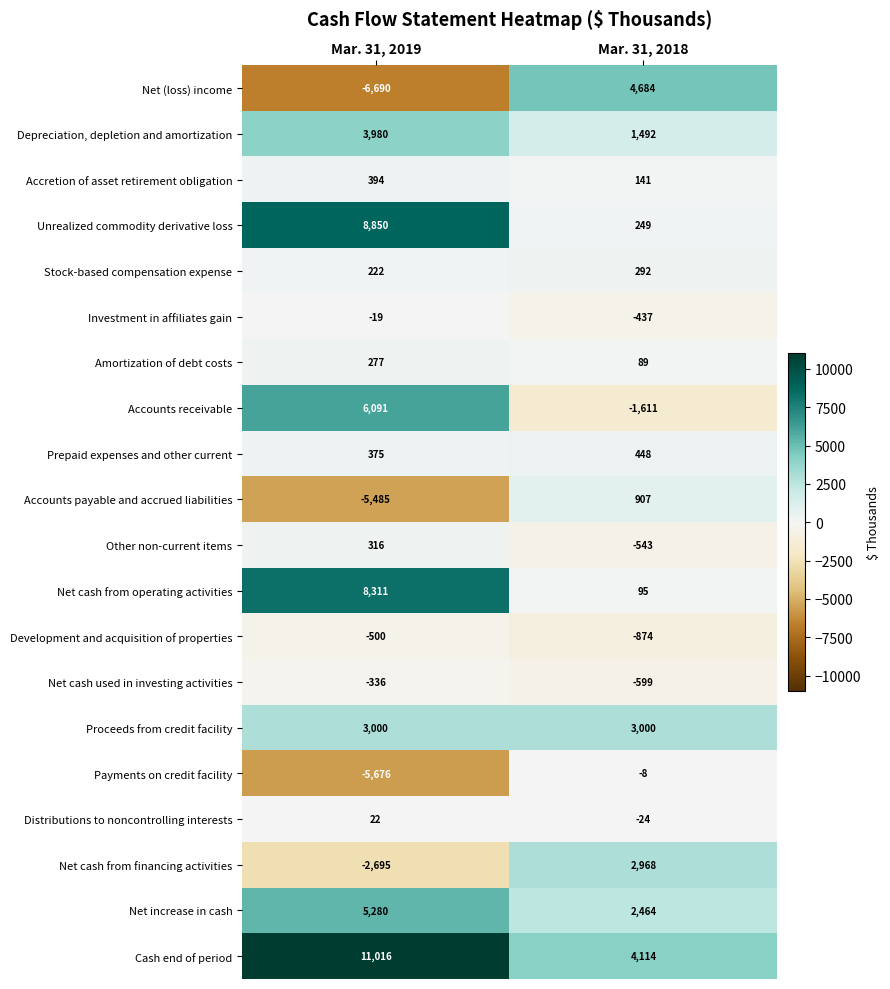

What is the difference between the Other non-current items values at Mar. 31, 2019 and Mar. 31, 2018?

859